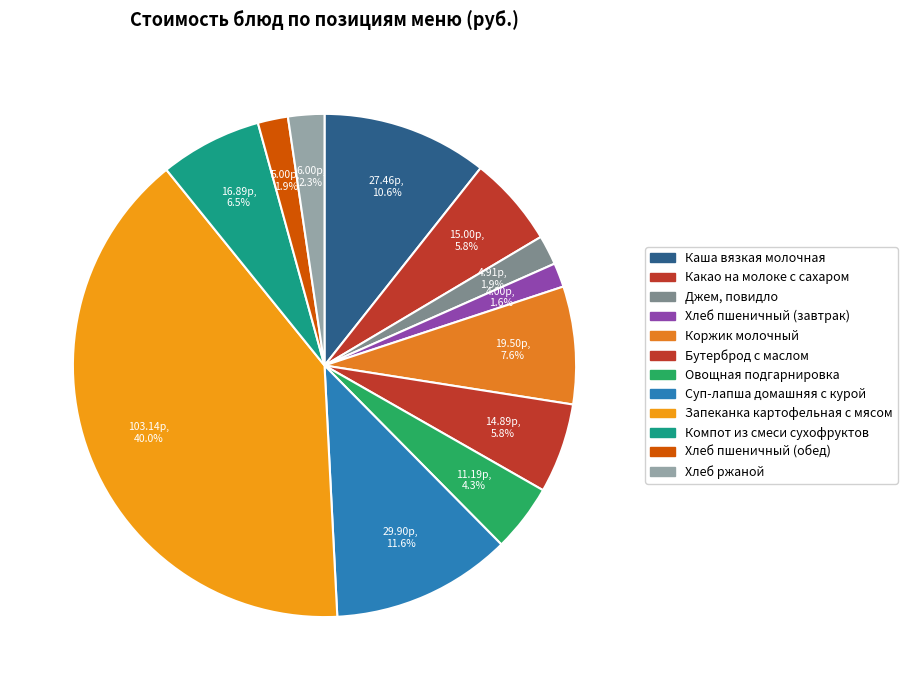

Which category has the biggest portion of the pie?

Запеканка картофельная с мясом